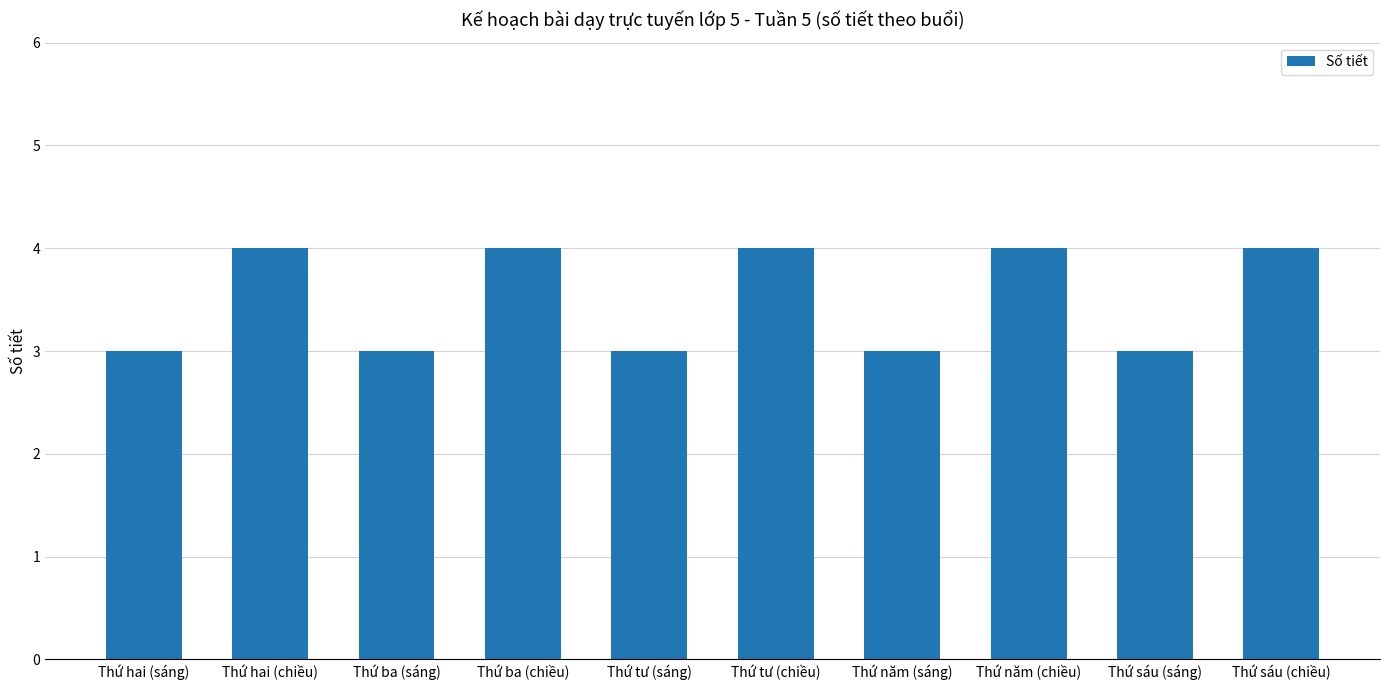

What is the difference between the second highest and second lowest values?

1